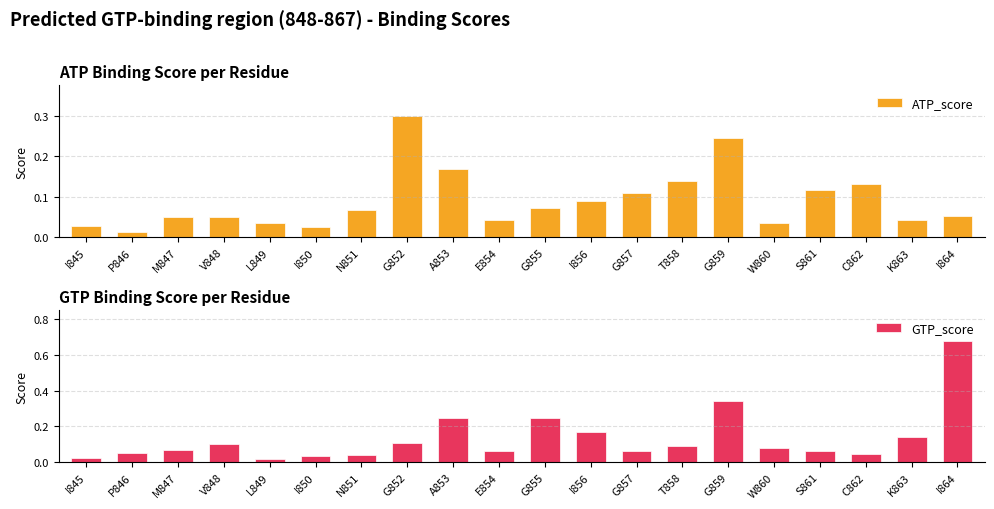

What is the maximum value for GTP_score?

0.7